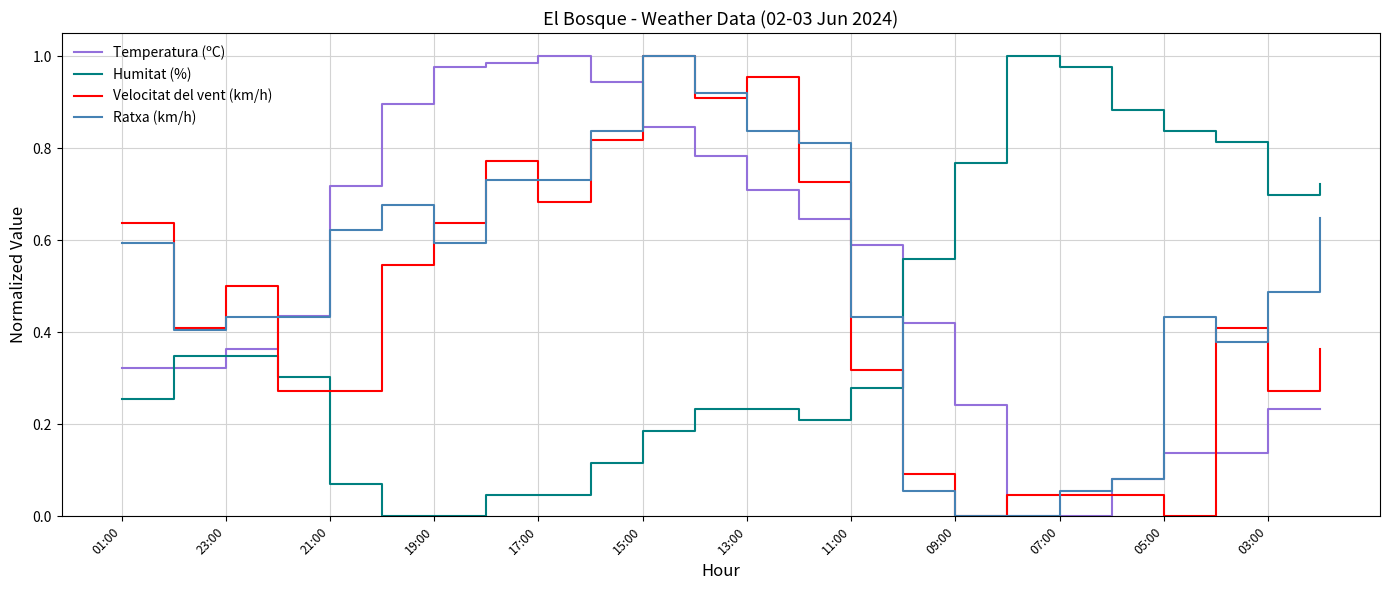

How many intersections are there between Humitat (%) and Temperatura (ºC)?

3